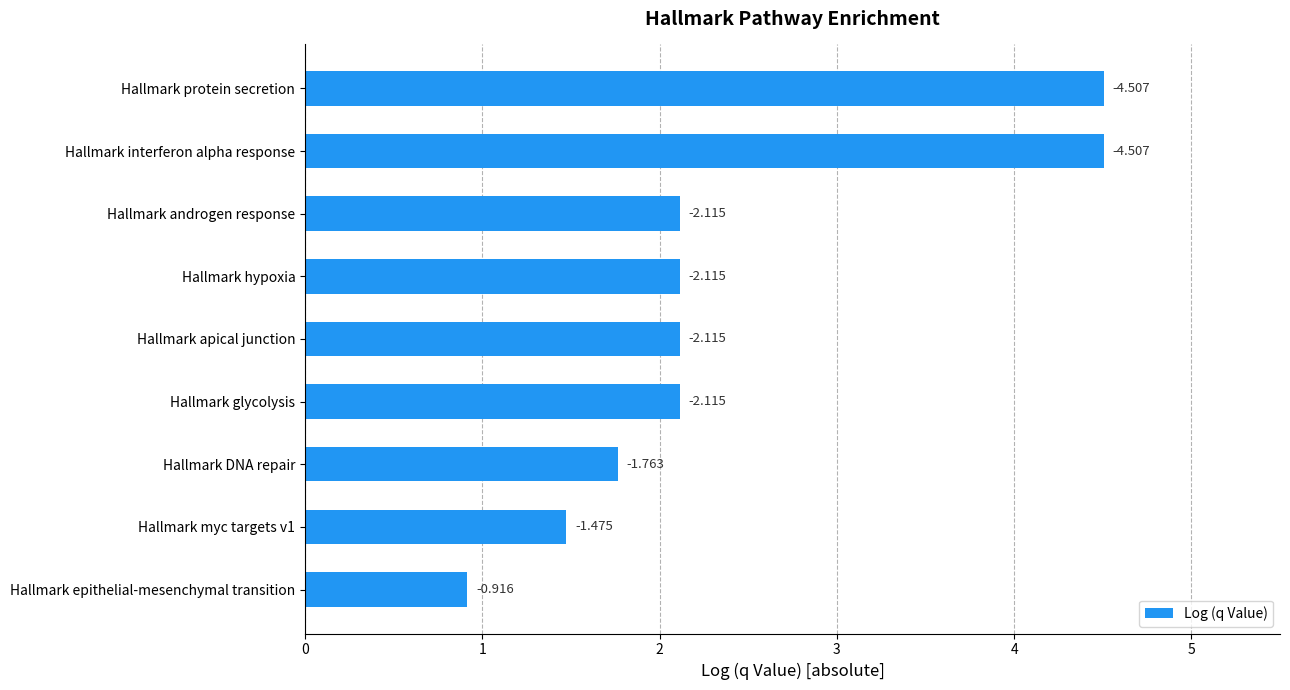

Does the chart contain any negative values?

No